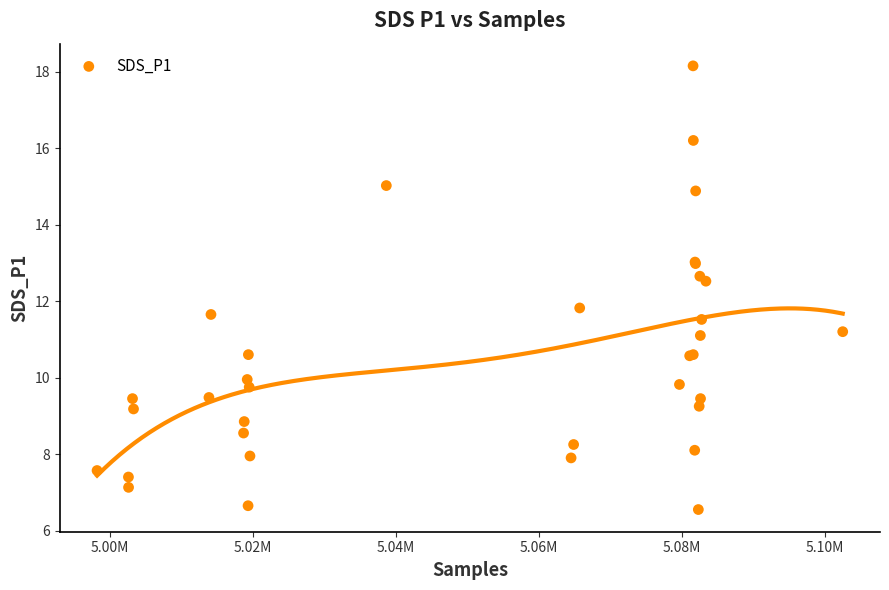

What Y value in the scatter plot is closest to 12?

11.8